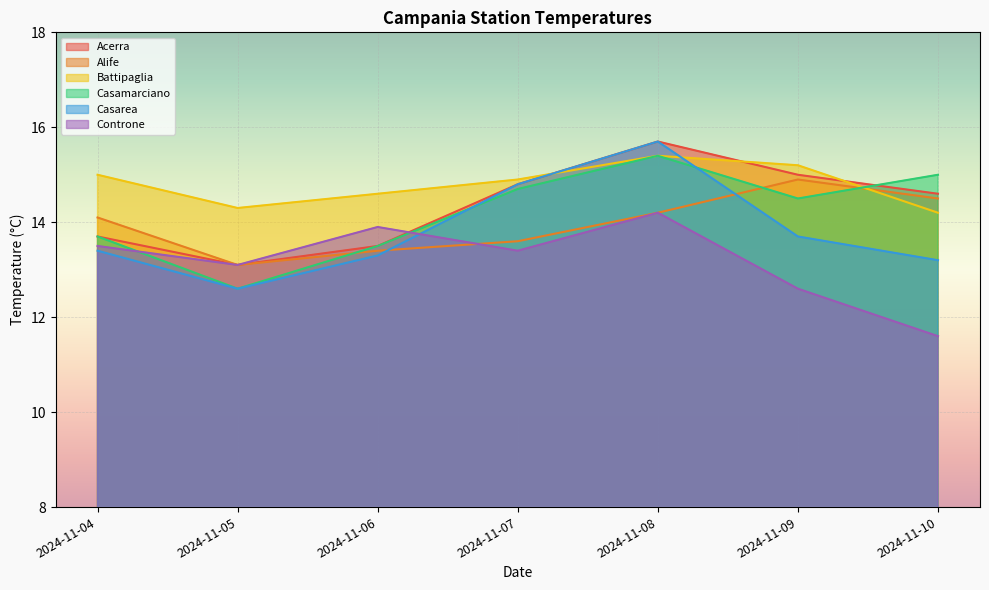

Is the value of Casamarciano at 2024-11-07 greater than the value of Alife at 2024-11-06?

Yes